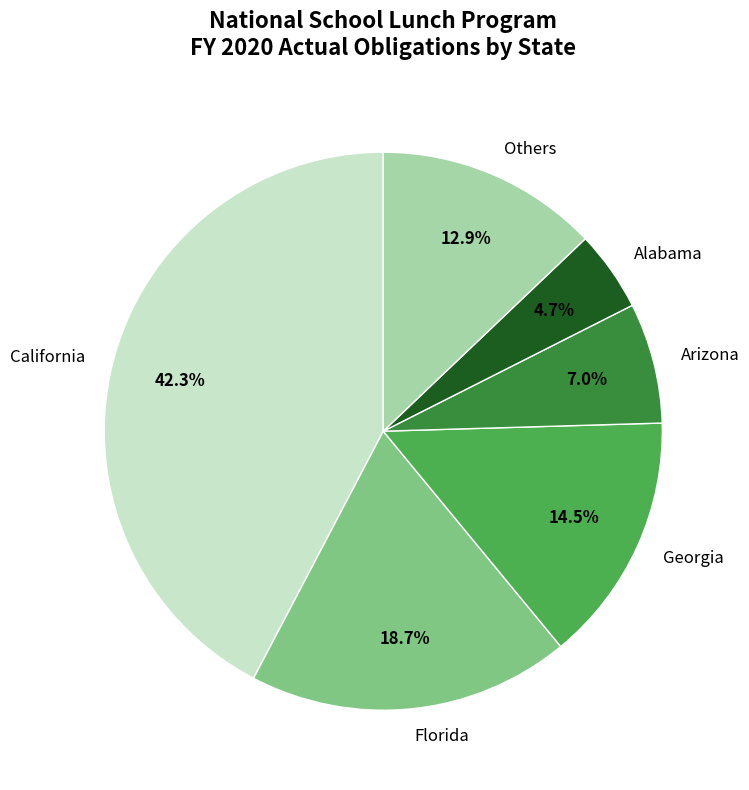

How many slices are in this pie chart?

6